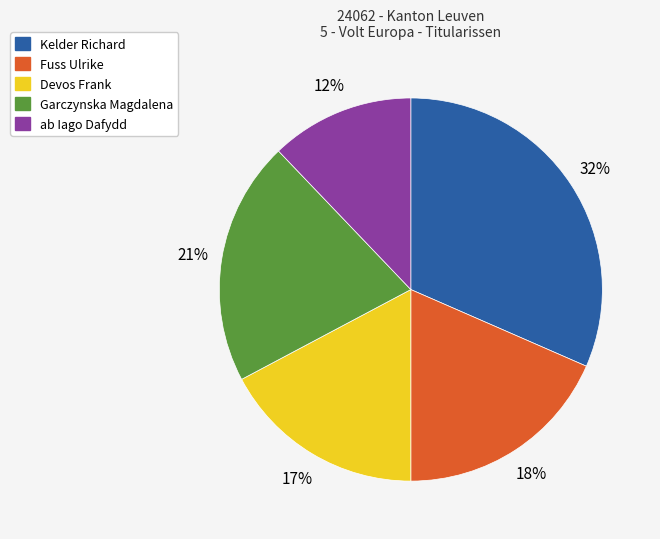

Which has a higher value, ab Iago Dafydd or Kelder Richard?

Kelder Richard